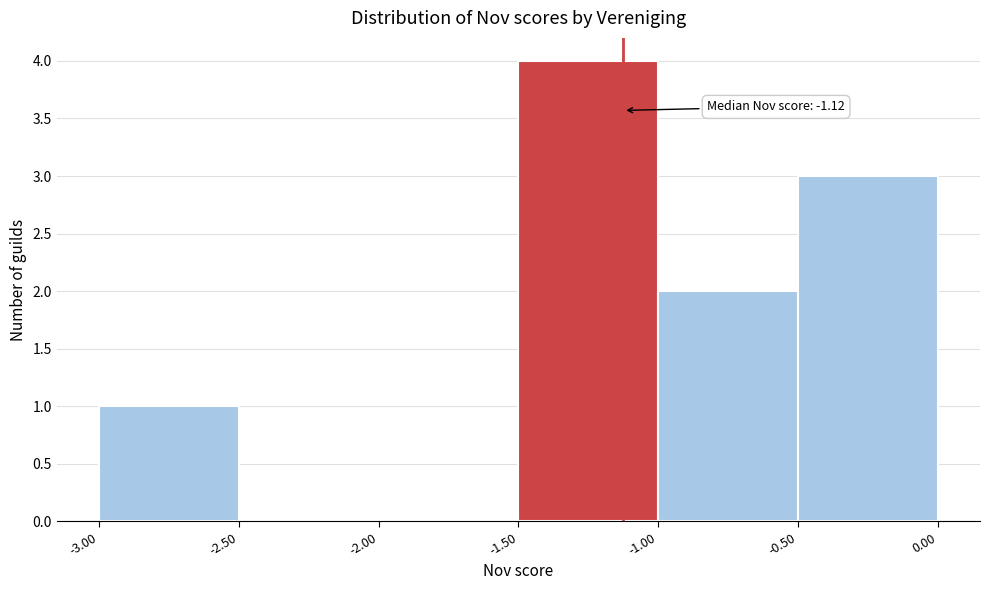

Which range on the x-axis has the tallest bar?

-1.50 to -1.00